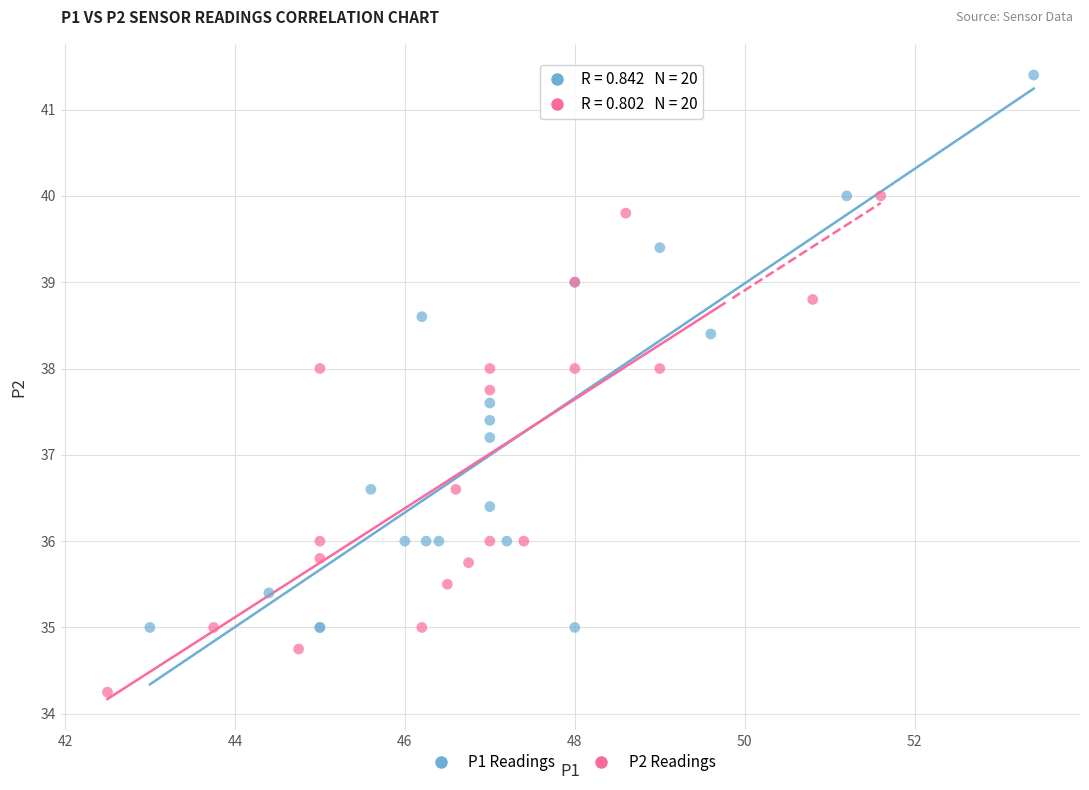

Which series has the largest Y range (max minus min)?

P1 Readings